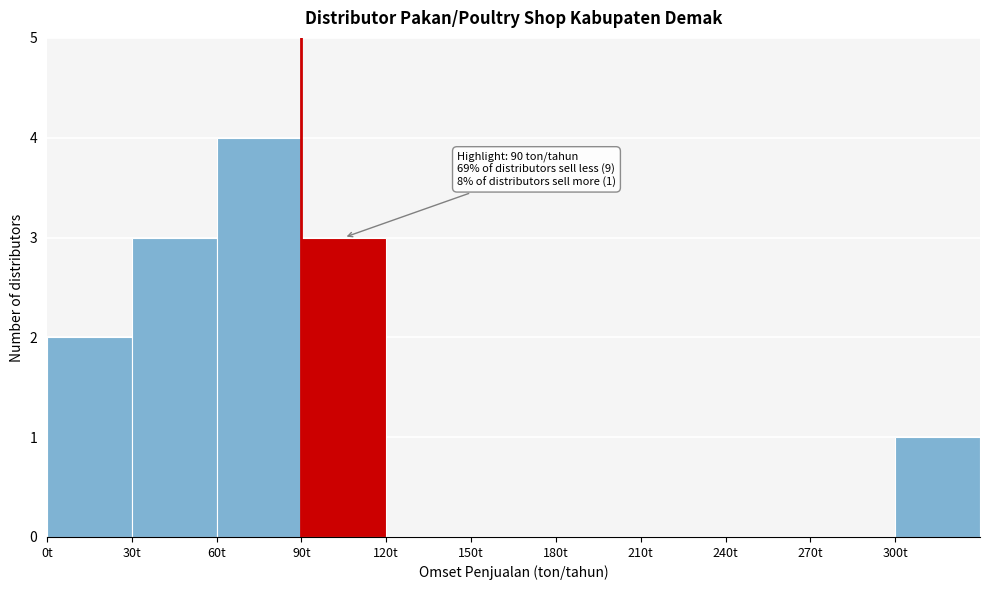

Which range on the x-axis has the tallest bar?

60 to 90